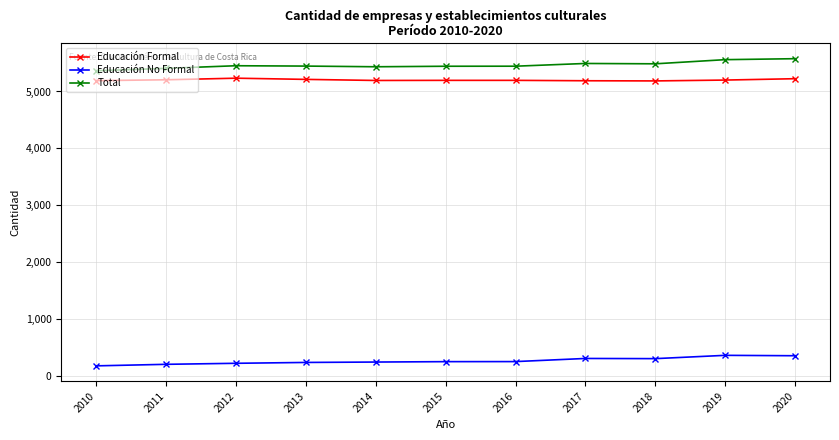

What is the total value across all series at 2017?

10986